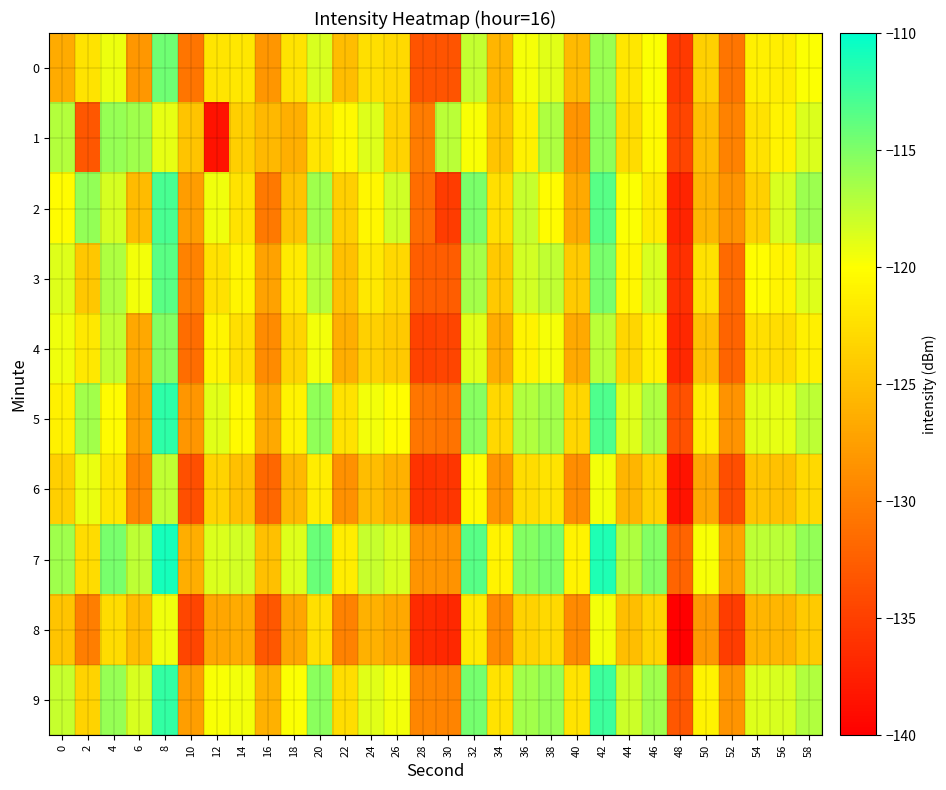

At which category is the sum across all series the highest?

8